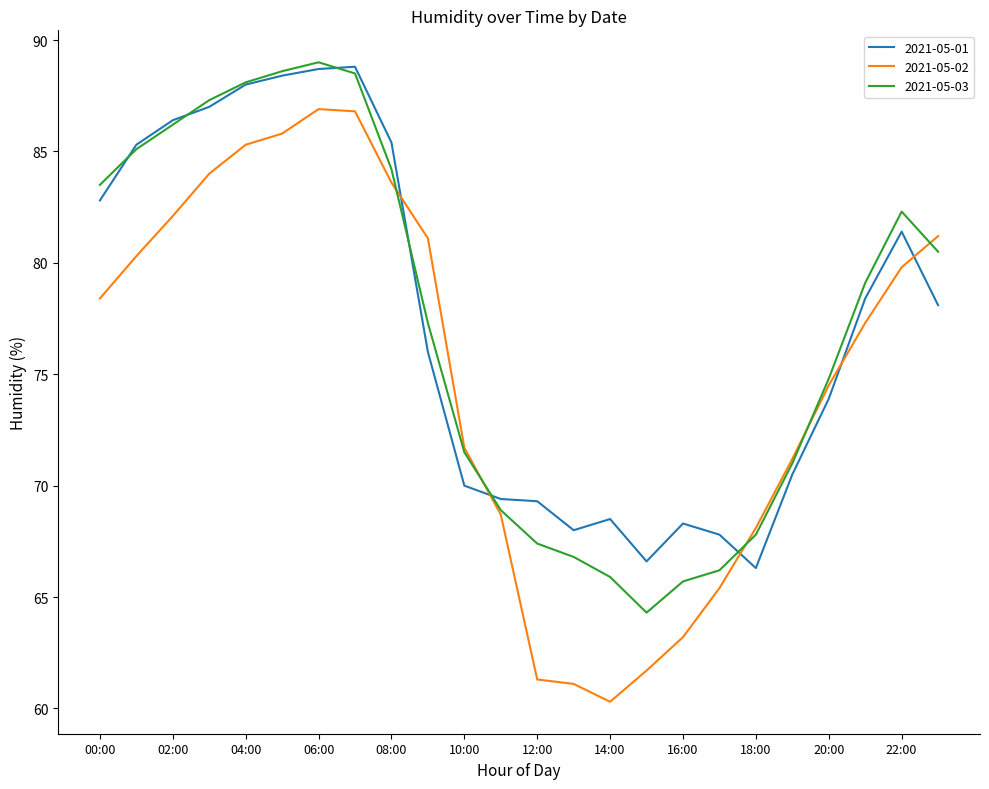

What is the highest value of the 2021-05-02 series?

86.9